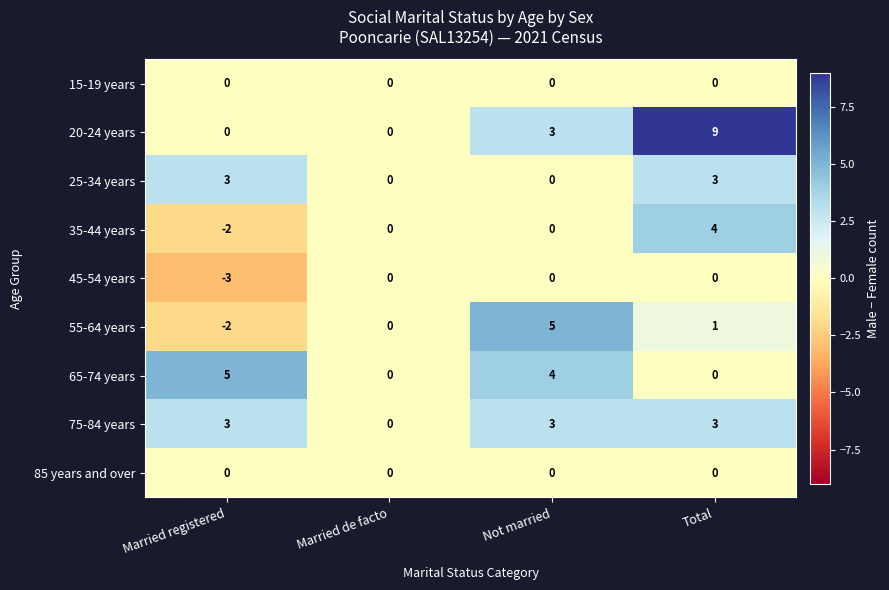

At which category does the chart reach its peak across all series?

Total